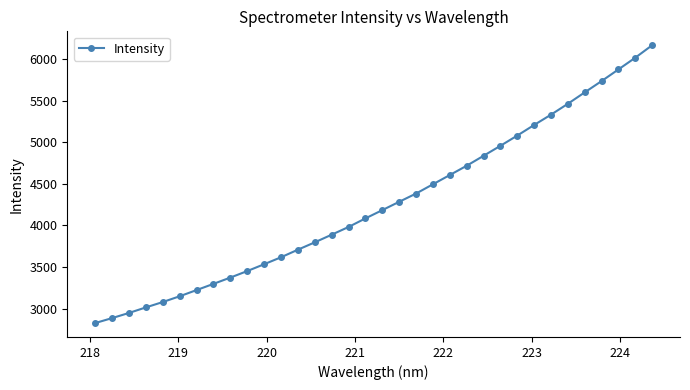

True or false: the data has more than 2 interior local peaks.

False